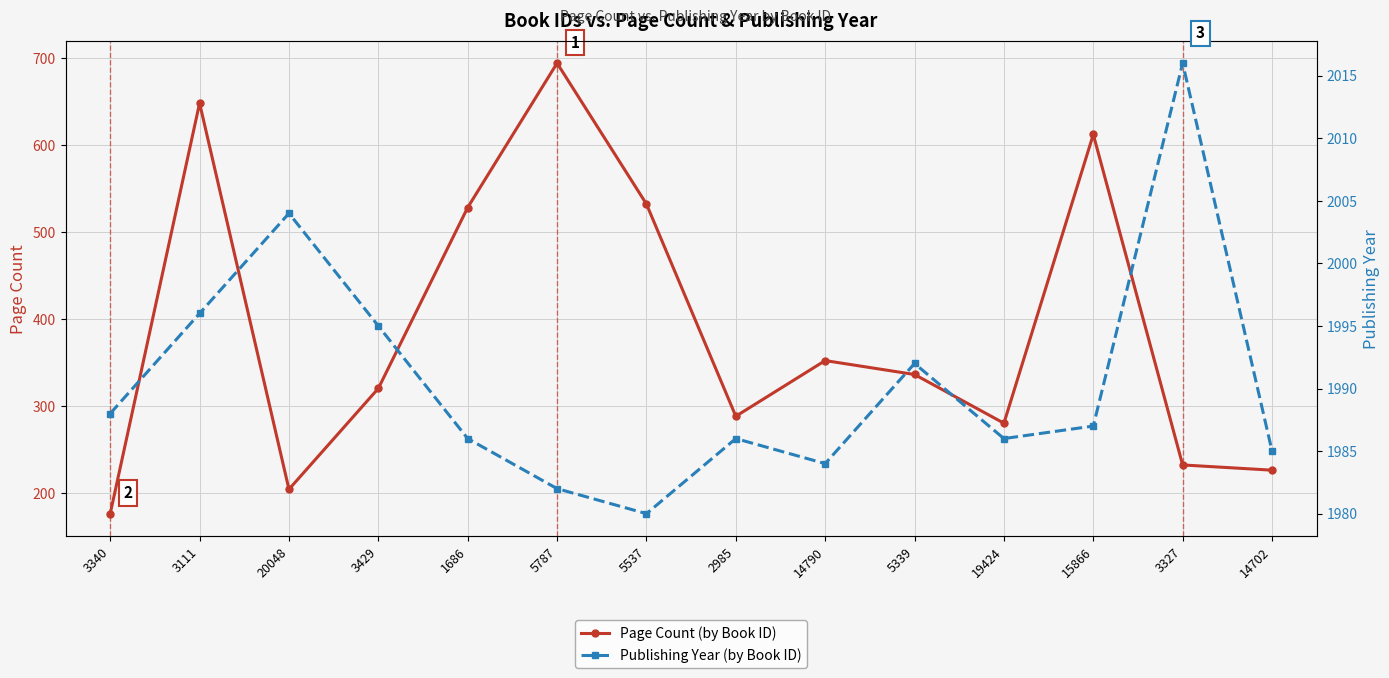

True or false: Page Count and Publishing Year cross at least once.

False